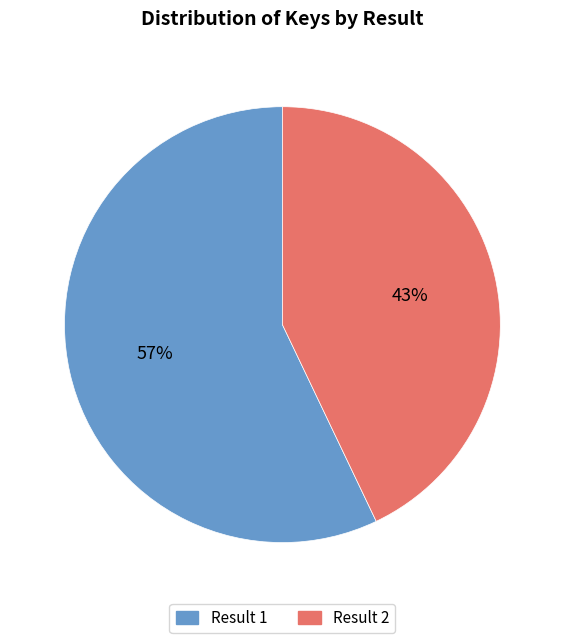

How many segments does this pie chart have?

2